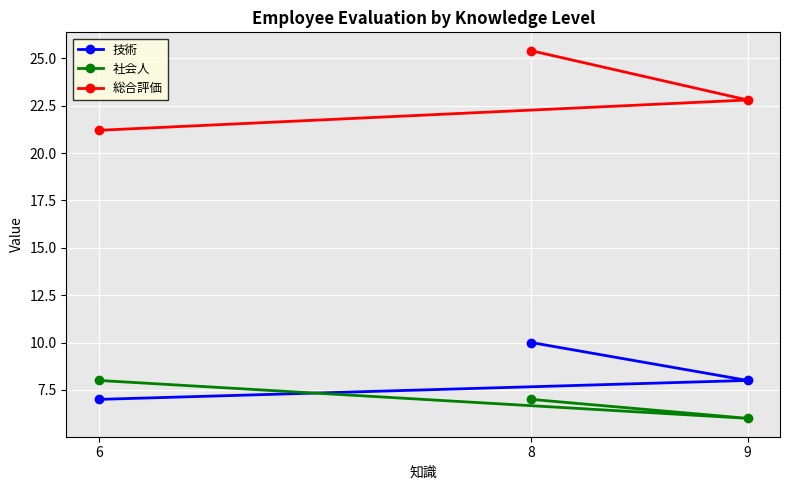

Reading right to left, list all the values displayed in this chart.

技術: 9=8.0	8=10.0	6=7.0
社会人: 9=6.0	8=7.0	6=8.0
総合評価: 9=22.8	8=25.4	6=21.2